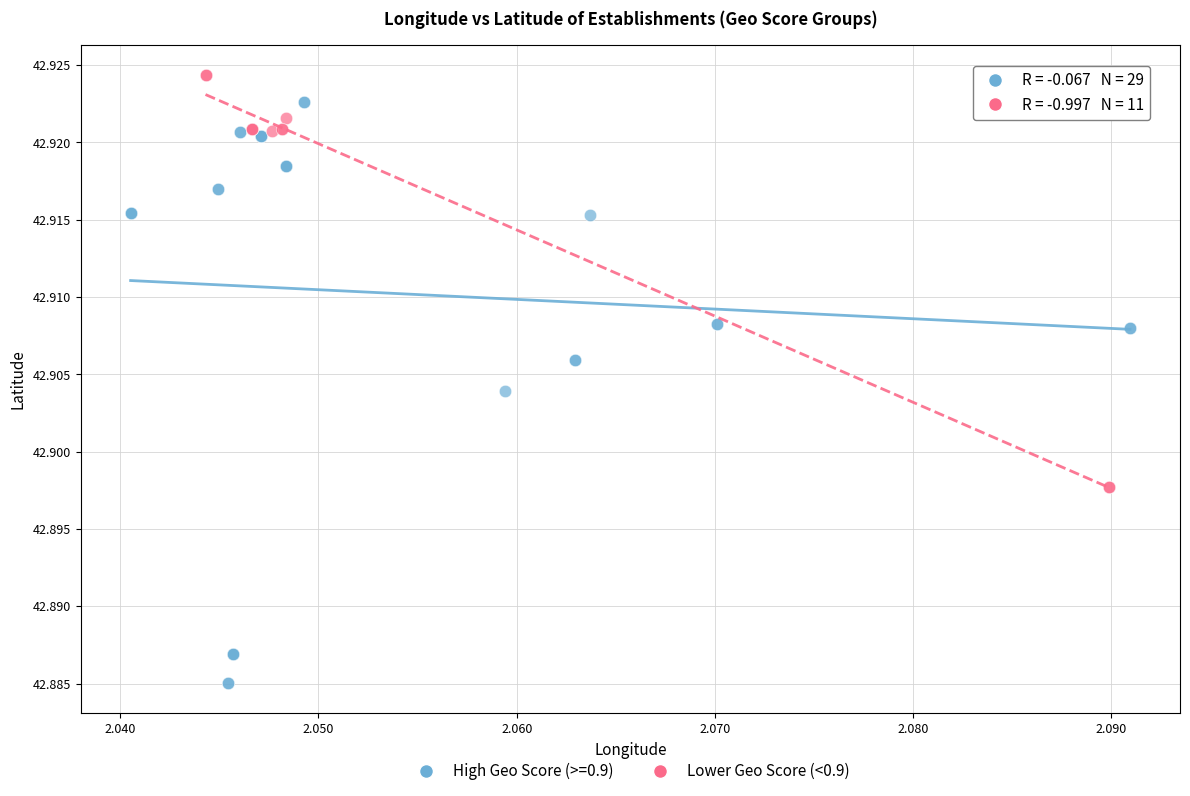

Which series contains the lowest Y value?

High Geo Score (>=0.9)